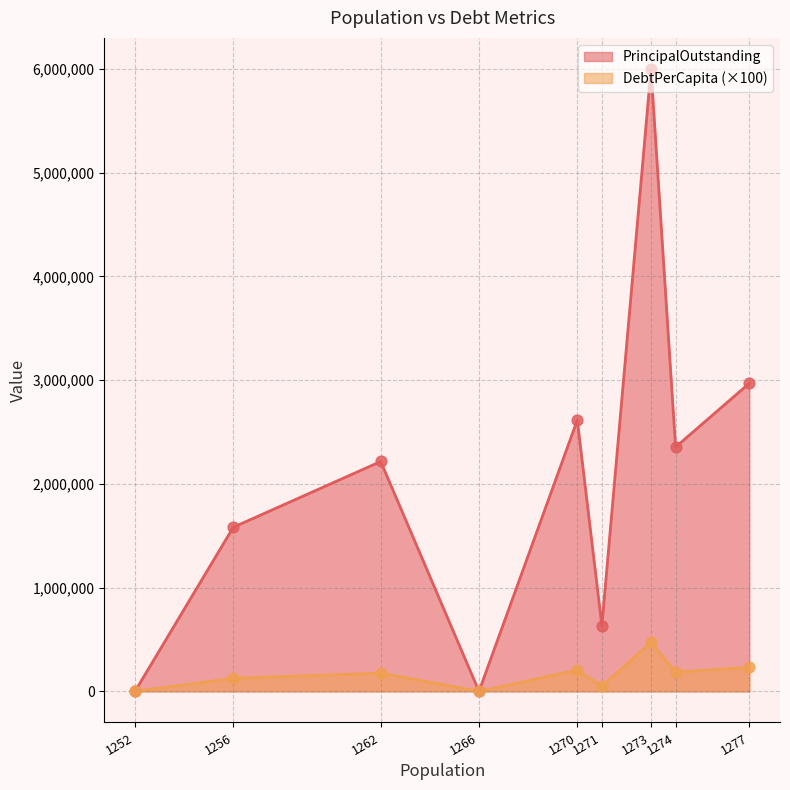

What are all the series names shown in the legend?

PrincipalOutstanding, DebtPerCapita (×100)